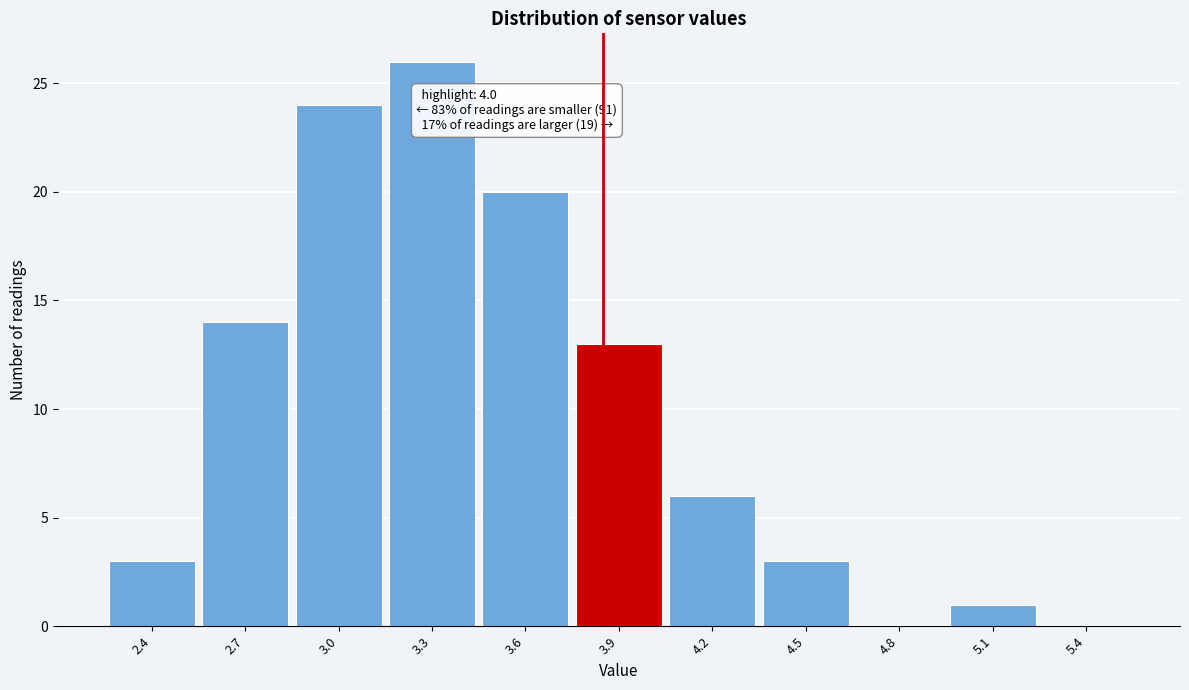

Reading right to left, transcribe all the data shown in this chart.

5.4=0	5.1=1	4.8=0	4.5=3	4.2=6	3.9=13	3.6=20	3.3=26	3.0=24	2.7=14	2.4=3